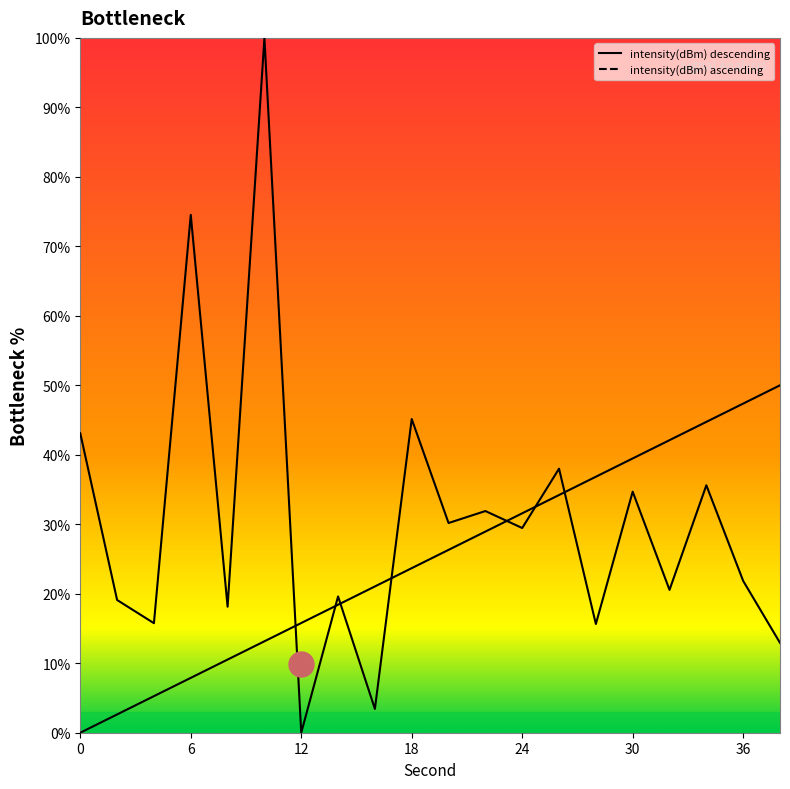

Reading left to right, transcribe all the data shown in this chart.

43.1	19.1	15.8	74.5	18.1	100.0	0.0	19.6	3.4	45.1	30.2	31.9	29.5	38.0	15.6	34.7	20.6	35.6	21.9	12.9